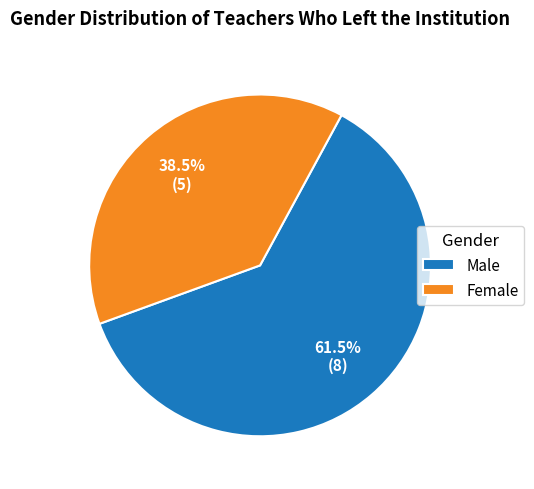

What is the majority slice?

Male